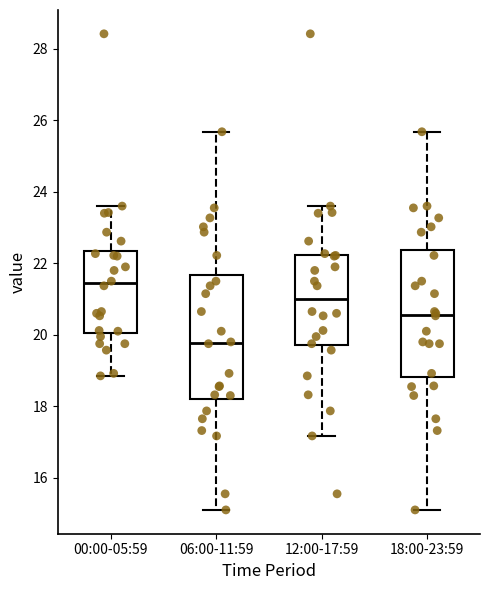

Reading left to right, transcribe this box plot: for each box, give where its median line is, the range the box spans, and where its two whiskers end, as read against the y-axis. The values are not printed on the chart, so give them approximately, as read against the axis.

00:00-05:59: median 21.4, box 20.0 to 22.4, whiskers 18.8 to 23.6
06:00-11:59: median 19.8, box 18.2 to 21.6, whiskers 15.2 to 25.6
12:00-17:59: median 21.0, box 19.8 to 22.2, whiskers 17.2 to 23.6
18:00-23:59: median 20.6, box 18.8 to 22.4, whiskers 15.2 to 25.6